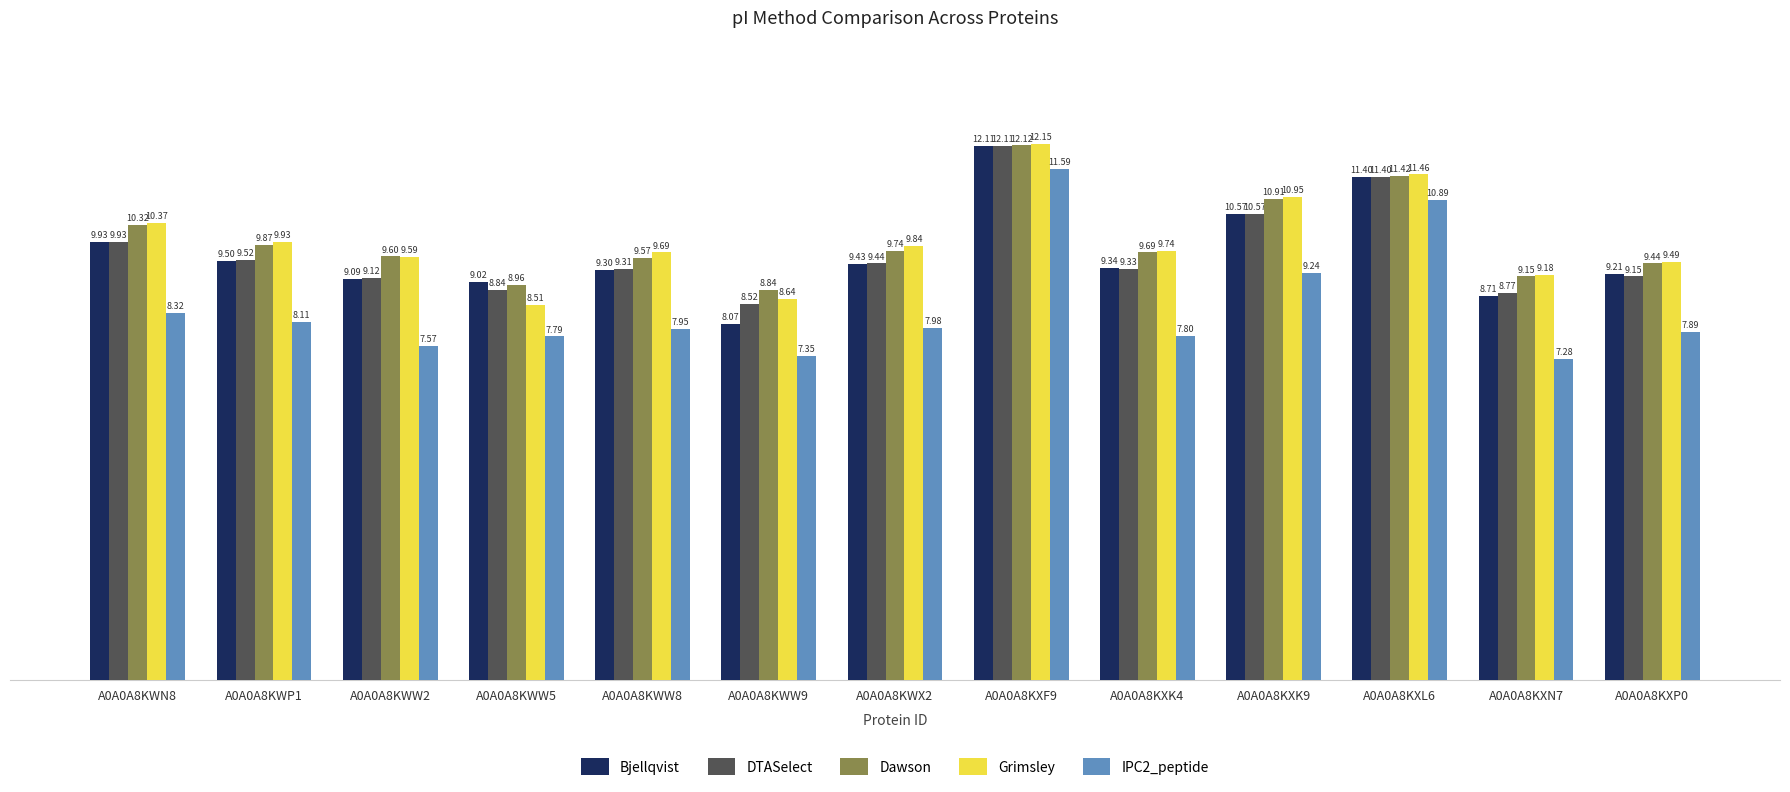

What are all the series names shown in the legend?

Bjellqvist, DTASelect, Dawson, Grimsley, IPC2_peptide